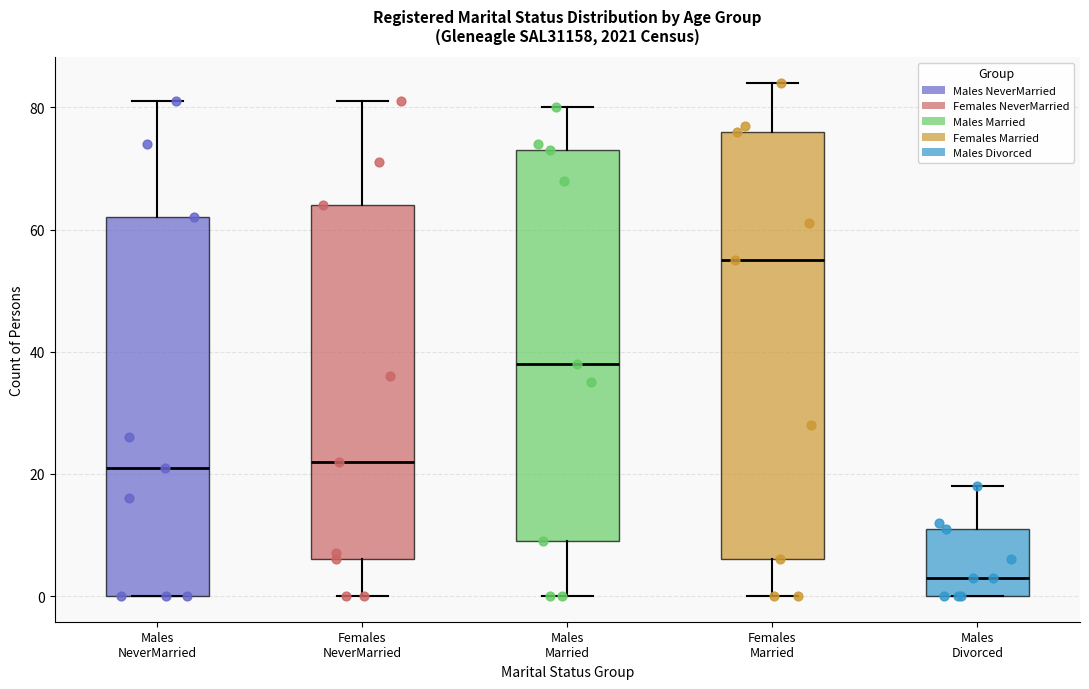

Reading left to right, read every box against the y-axis: the position of its median line, the range the box covers, and the ends of its whiskers. The values are not printed on the chart, so give them approximately, as read against the axis.

Males NeverMarried: median 22, box 0 to 62, whiskers 0 to 82
Females NeverMarried: median 22, box 6 to 64, whiskers 0 to 82
Males Married: median 38, box 10 to 74, whiskers 0 to 80
Females Married: median 56, box 6 to 76, whiskers 0 to 84
Males Divorced: median 4, box 0 to 12, whiskers 0 to 18